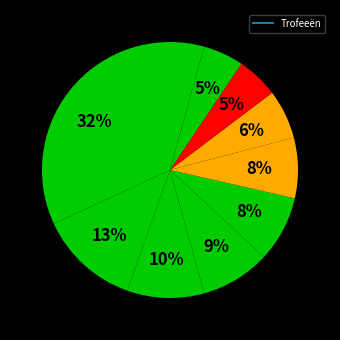

Count the number of slices in the pie.

10